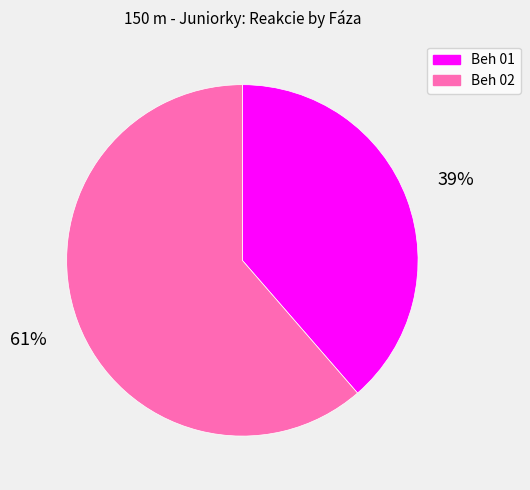

How many segments does this pie chart have?

2